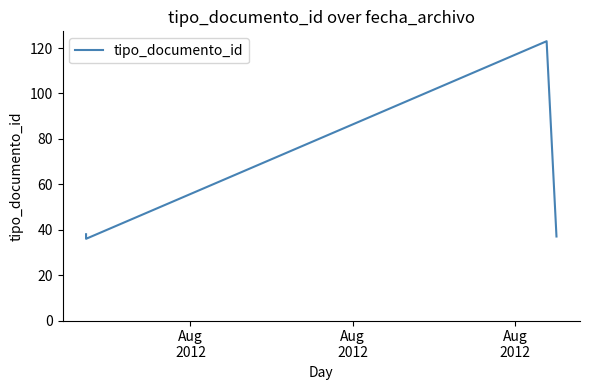

How many values are below 37?

2